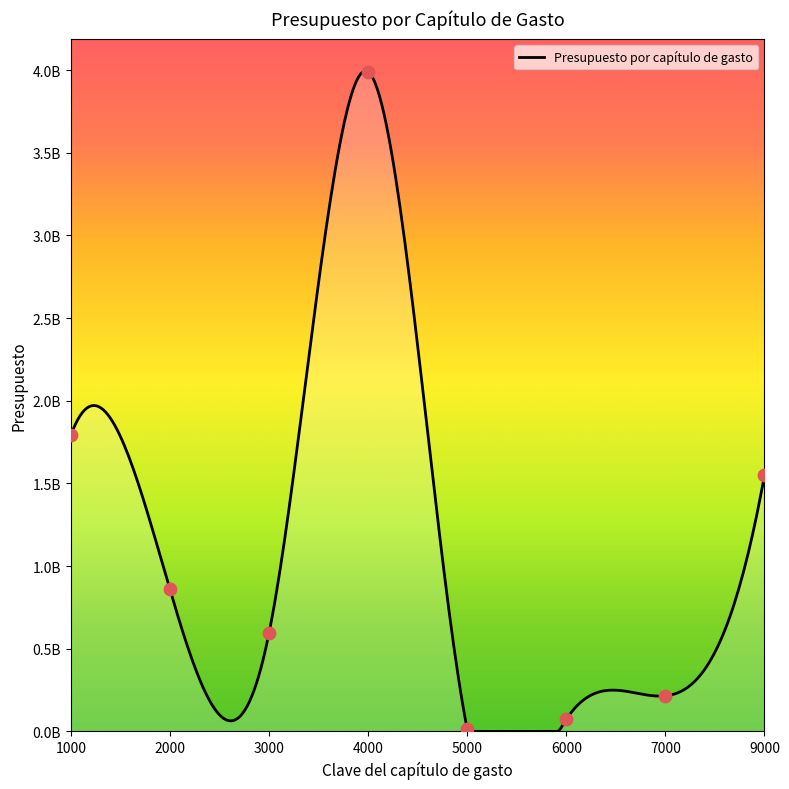

Approximately how many times larger is the value at 9000 compared to 4000?

0.4